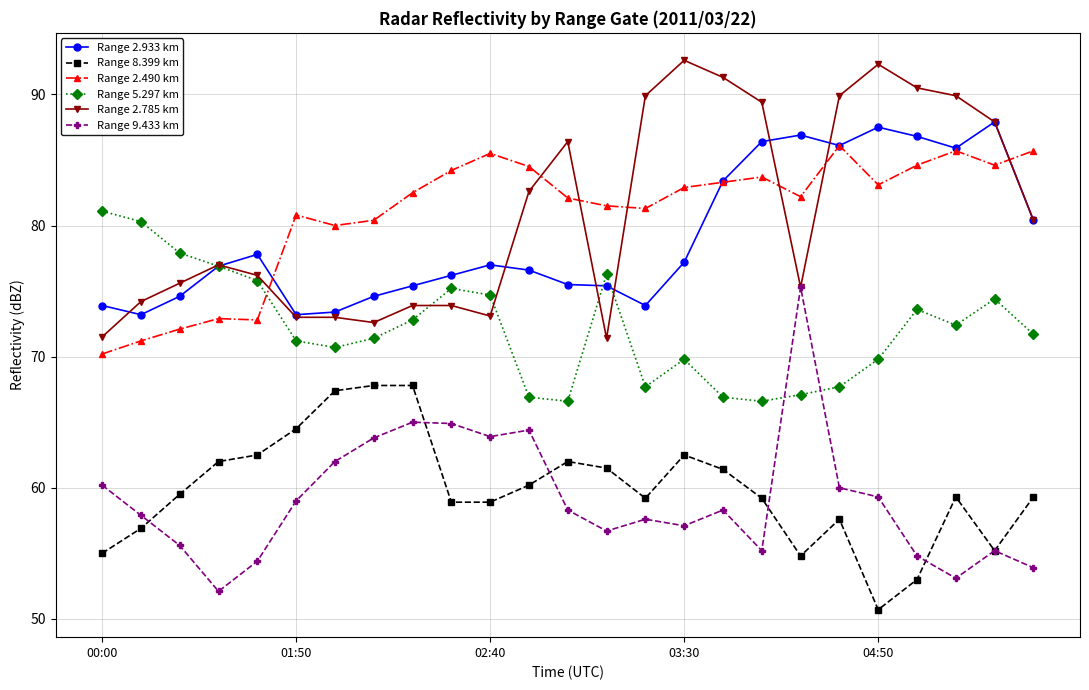

True or false: Range 8.399 km has more than 1 interior local peaks.

True